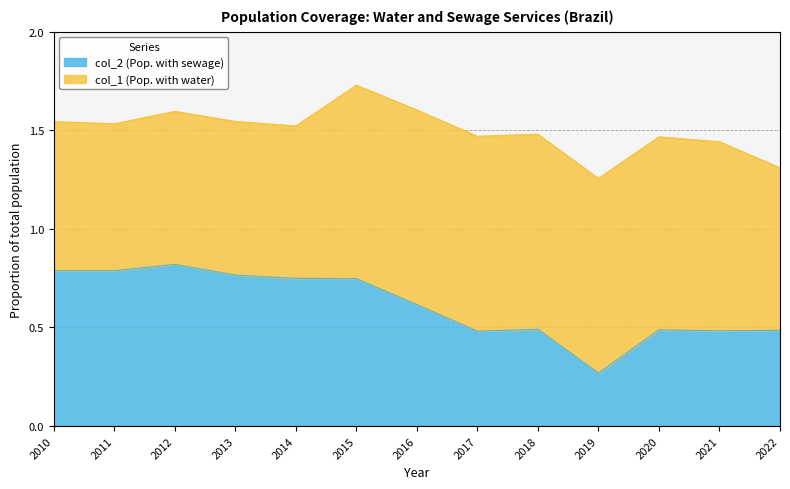

How many points are higher than both their immediate neighbors (excluding endpoints)?

3